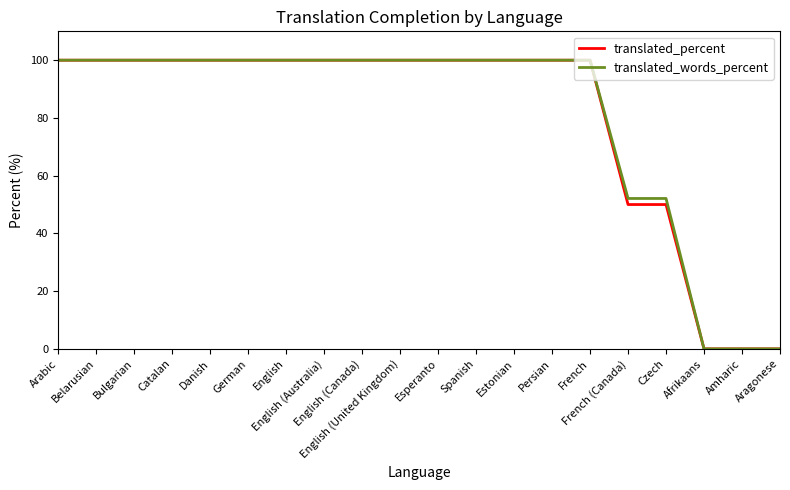

True or false: translated_percent has a value of 100.0 at Danish.

True